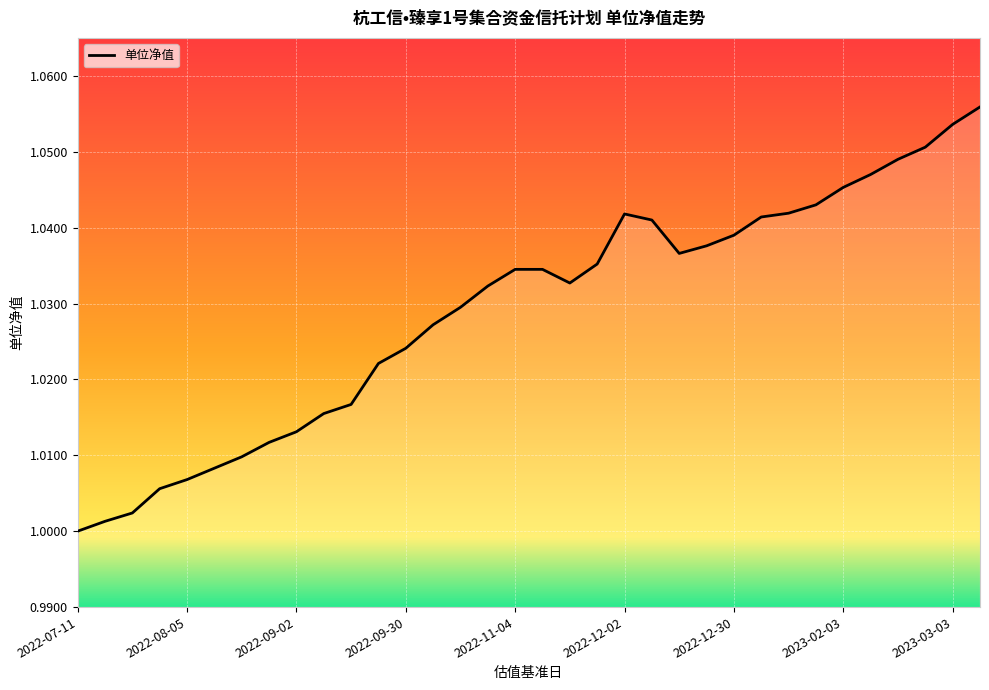

List the labels in order of value, largest first.

2023-03-10, 2023-03-03, 2023-02-24, 2023-02-17, 2023-02-10, 2023-02-03, 2023-01-20, 2023-01-13, 2022-12-02, 2023-01-06, 2022-12-09, 2022-12-30, 2022-12-23, 2022-12-16, 2022-11-25, 2022-11-04, 2022-11-11, 2022-11-18, 2022-10-28, 2022-10-21, 2022-10-14, 2022-09-30, 2022-09-23, 2022-09-16, 2022-09-09, 2022-09-02, 2022-08-26, 2022-08-19, 2022-08-12, 2022-08-05, 2022-07-29, 2022-07-22, 2022-07-15, 2022-07-11